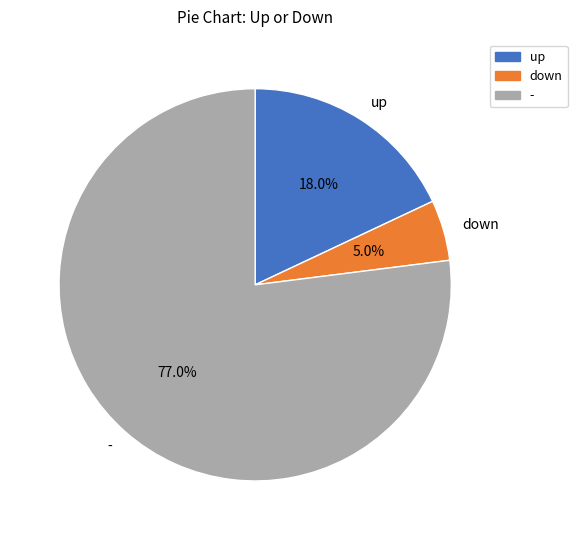

Combined, what portion of the pie is - and down?

82.0%